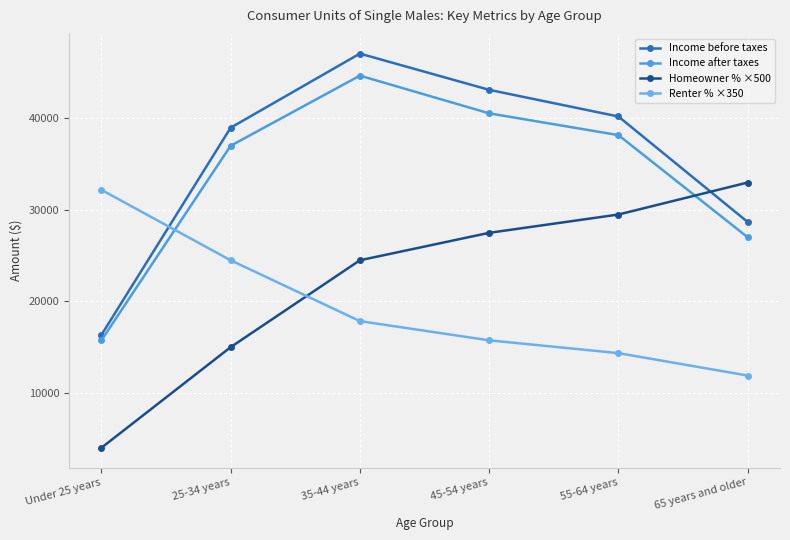

What are all the series names shown in the legend?

Income before taxes, Income after taxes, Homeowner % ×500, Renter % ×350